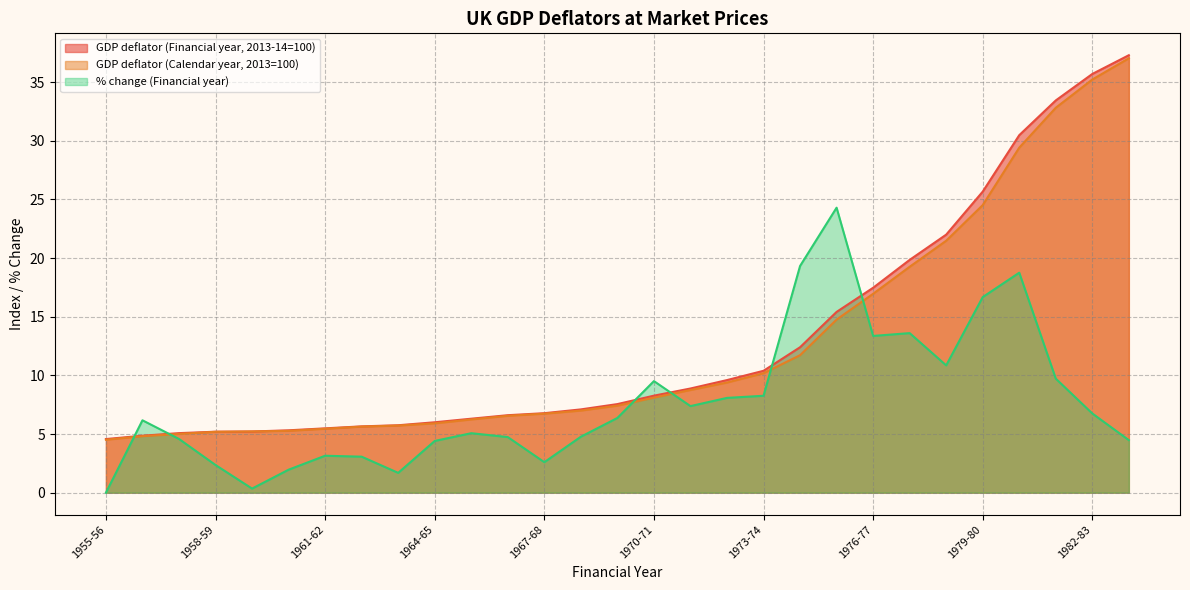

Which series has the largest total across all categories?

GDP deflator (Financial year, 2013-14=100)